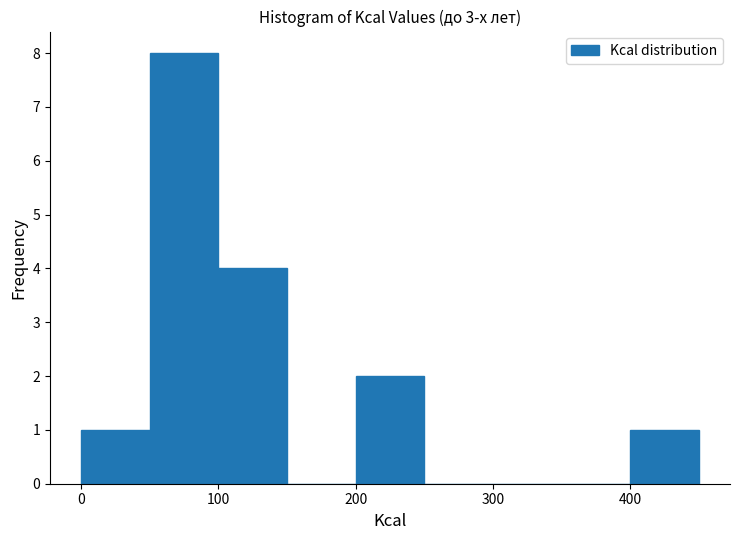

Reading left to right, list every bar in this chart as the range it spans on the x-axis followed by its height. The values are not printed on the chart, so give them approximately, as read against the axis.

0 to 50: 1
50 to 100: 8
100 to 150: 4
150 to 200: 0
200 to 250: 2
250 to 300: 0
300 to 350: 0
350 to 400: 0
400 to 450: 1